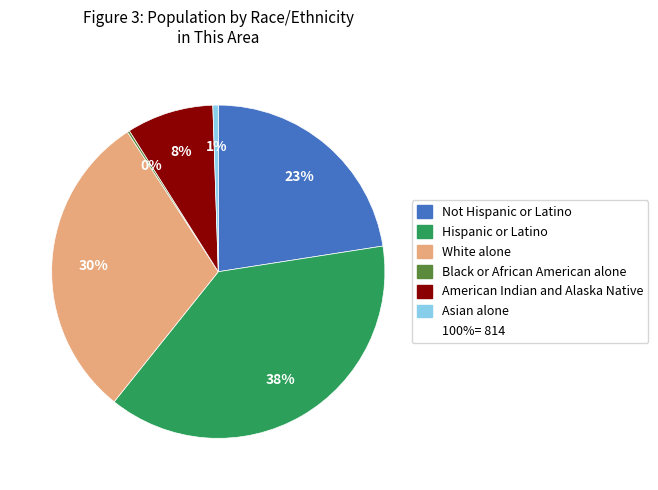

Is there any slice that represents more than half of the pie?

No